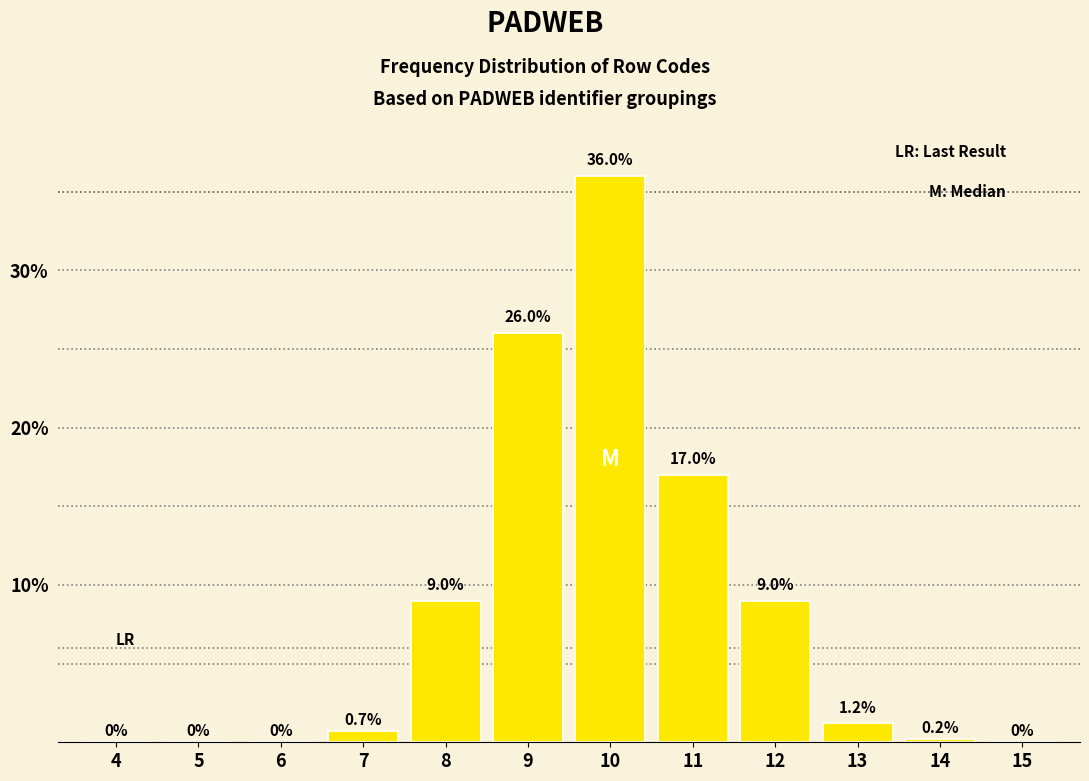

Reading left to right, what are all the values shown in this chart?

4=0.0	5=0.0	6=0.0	7=0.7	8=9.0	9=26.0	10=36.0	11=17.0	12=9.0	13=1.2	14=0.2	15=0.0